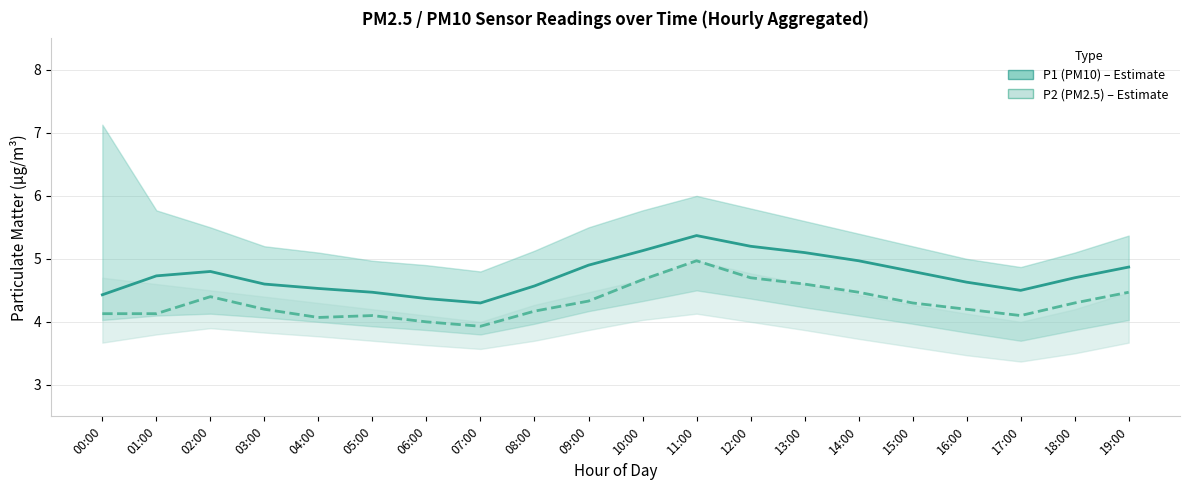

Which series has the largest total across all categories?

P1 (PM10)